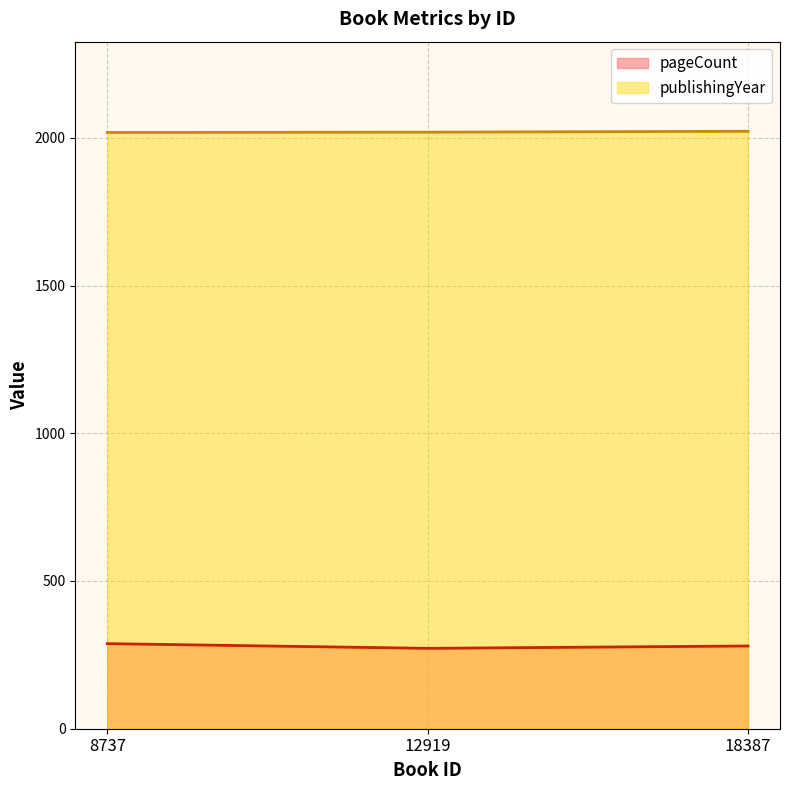

What is the spread (max minus min) of values at 8737?

1730